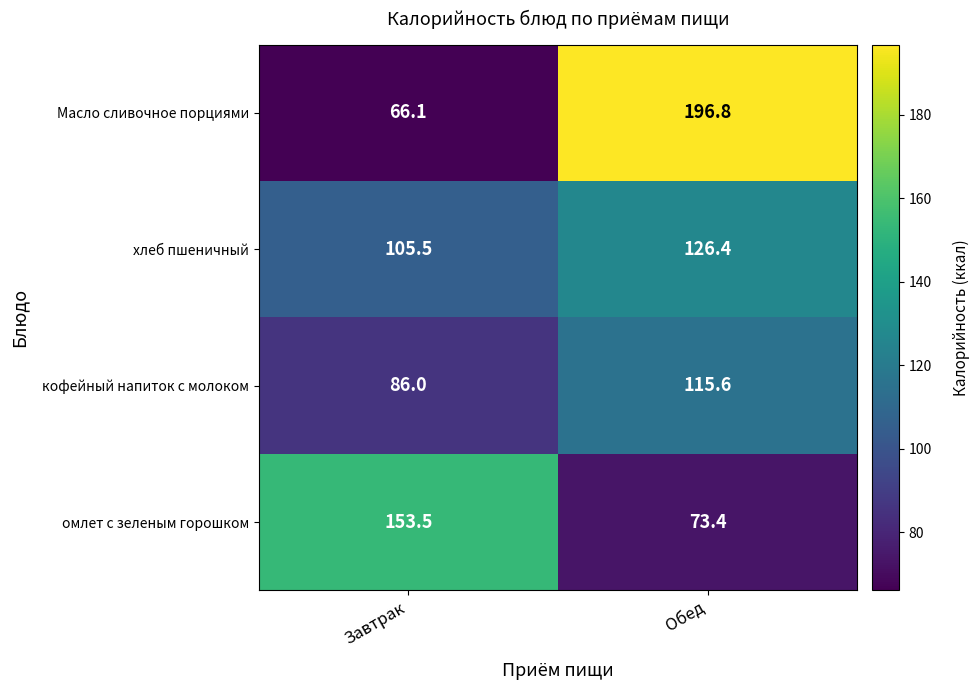

What is the difference between the омлет с зеленым горошком values at Завтрак and Обед?

80.1